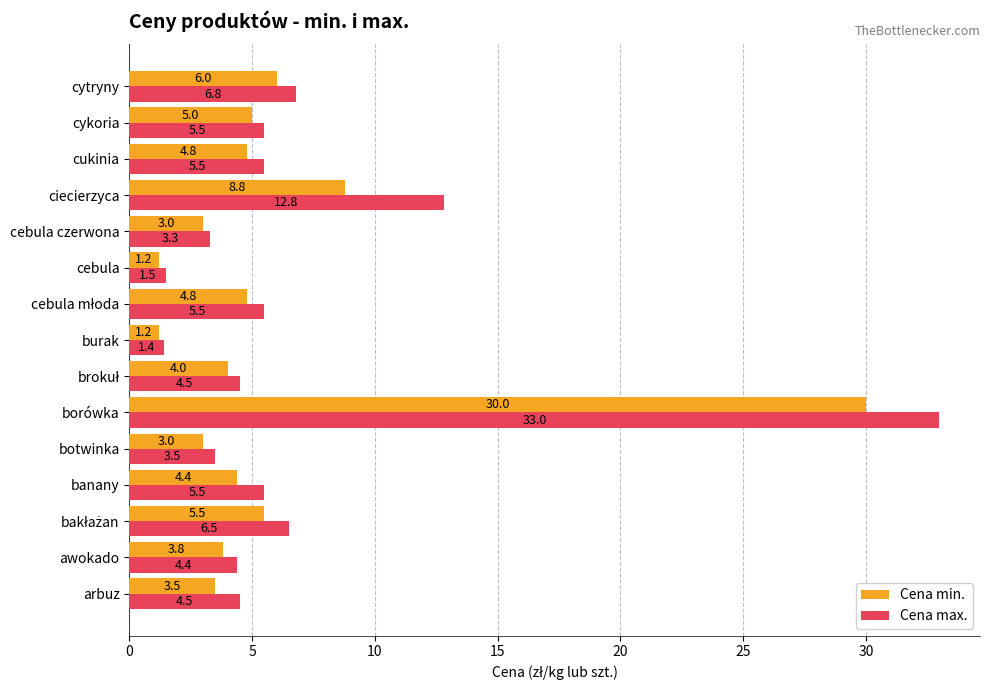

What is the smallest value displayed?

1.2